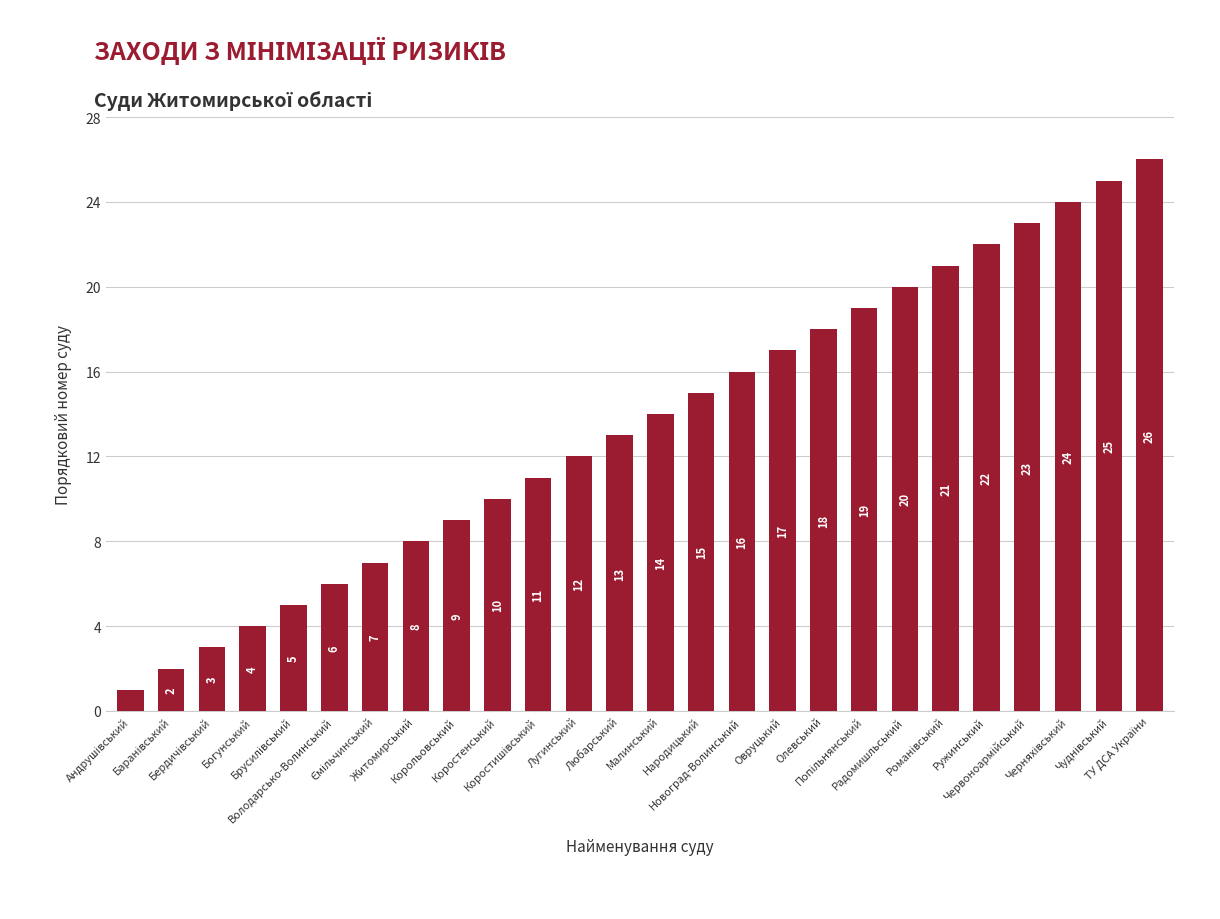

What is the difference between the values at Радомишльський and Овруцький?

3